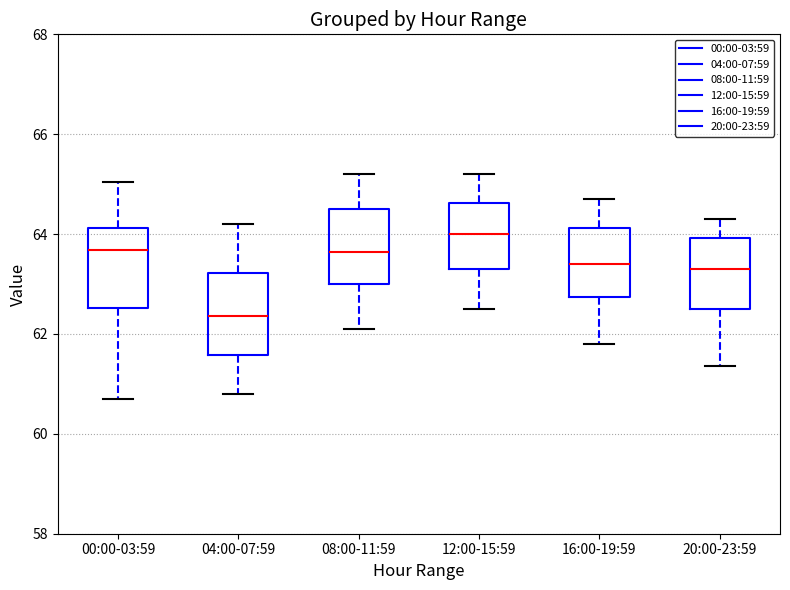

Reading left to right, transcribe this box plot: for each box, give where its median line is, the range the box spans, and where its two whiskers end, as read against the y-axis. The values are not printed on the chart, so give them approximately, as read against the axis.

00:00-03:59: median 63.6, box 62.6 to 64.2, whiskers 60.6 to 65.0
04:00-07:59: median 62.4, box 61.6 to 63.2, whiskers 60.8 to 64.2
08:00-11:59: median 63.6, box 63.0 to 64.6, whiskers 62.2 to 65.2
12:00-15:59: median 64.0, box 63.4 to 64.6, whiskers 62.6 to 65.2
16:00-19:59: median 63.4, box 62.8 to 64.2, whiskers 61.8 to 64.8
20:00-23:59: median 63.4, box 62.6 to 64.0, whiskers 61.4 to 64.4